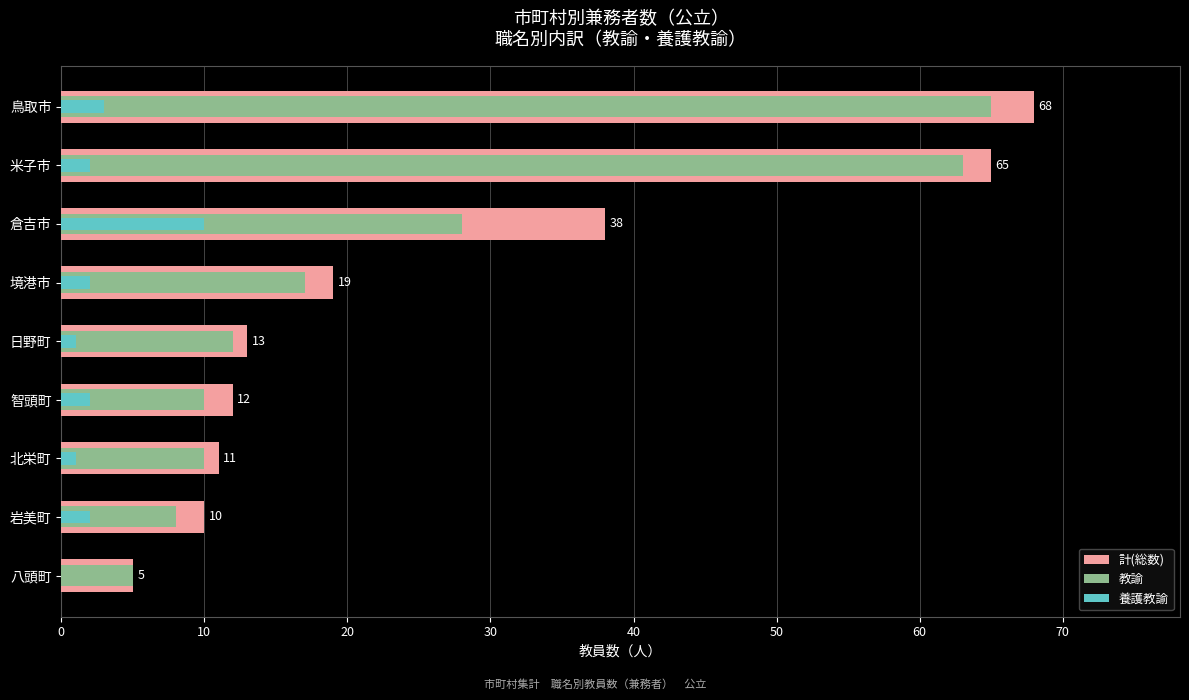

Reading left to right, what are all the values shown in this chart?

計(総数): 5	10	11	12	13	19	38	65	68
教諭: 5	8	10	10	12	17	28	63	65
養護教諭: 0	2	1	2	1	2	10	2	3